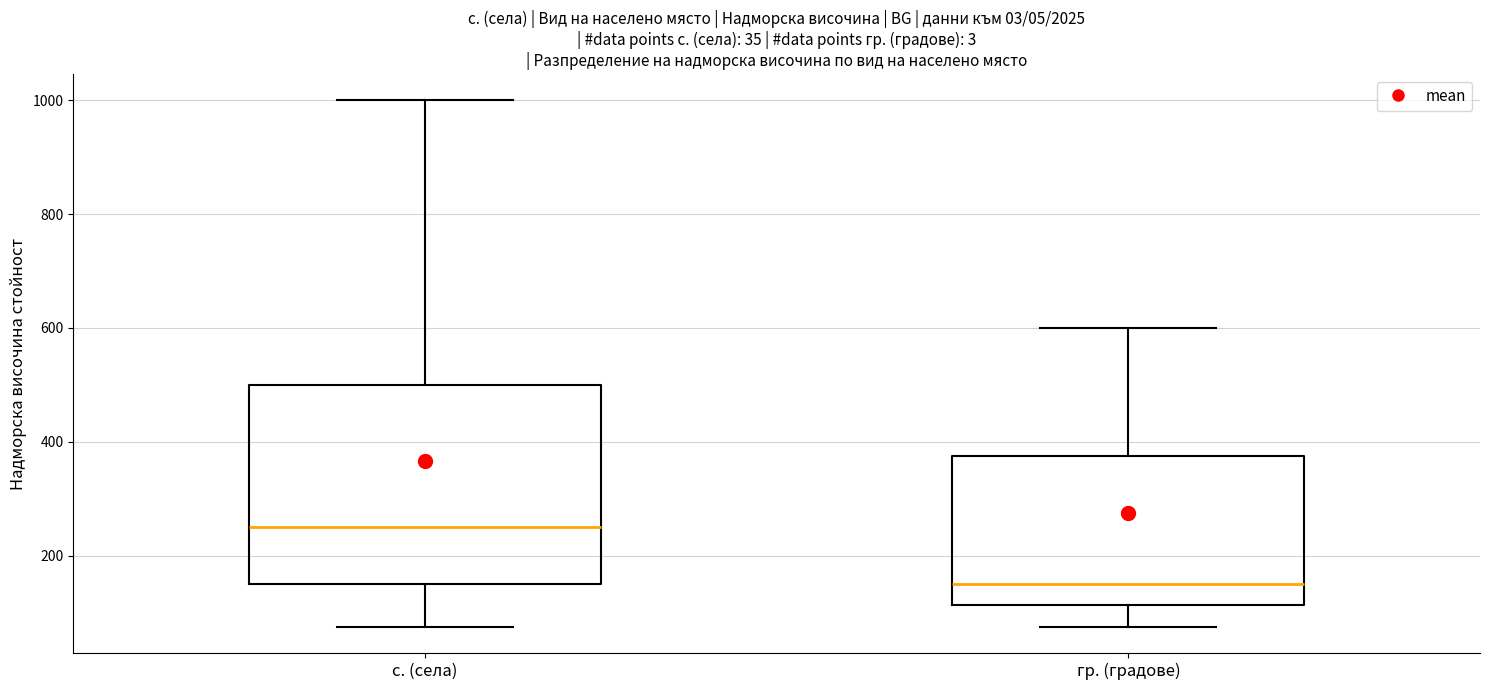

Comparing the boxes themselves (not the whiskers), which one is the tallest?

с. (села)